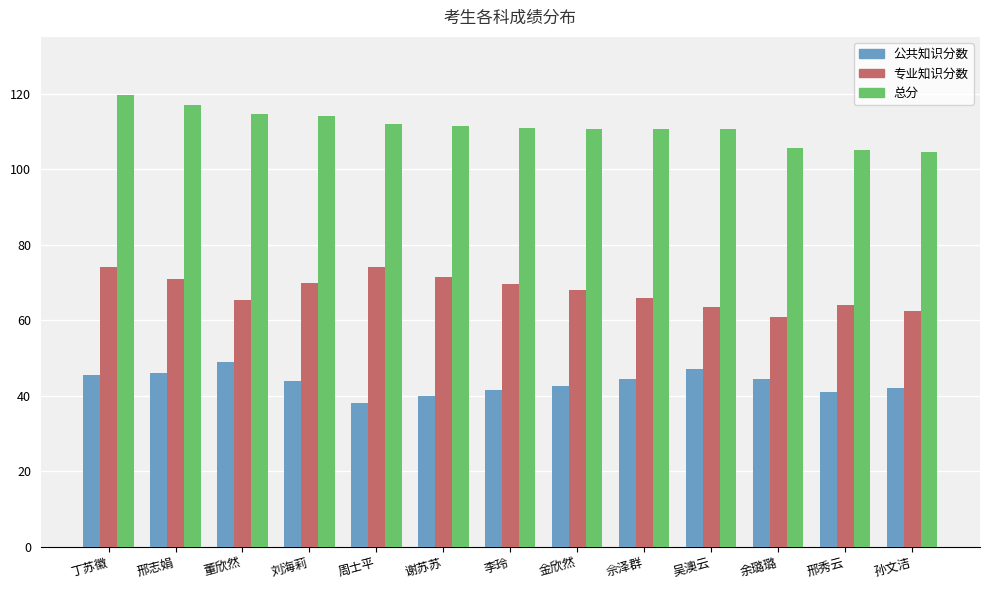

What is the difference between the maximum and second lowest values in the 专业知识分数 series?

11.5